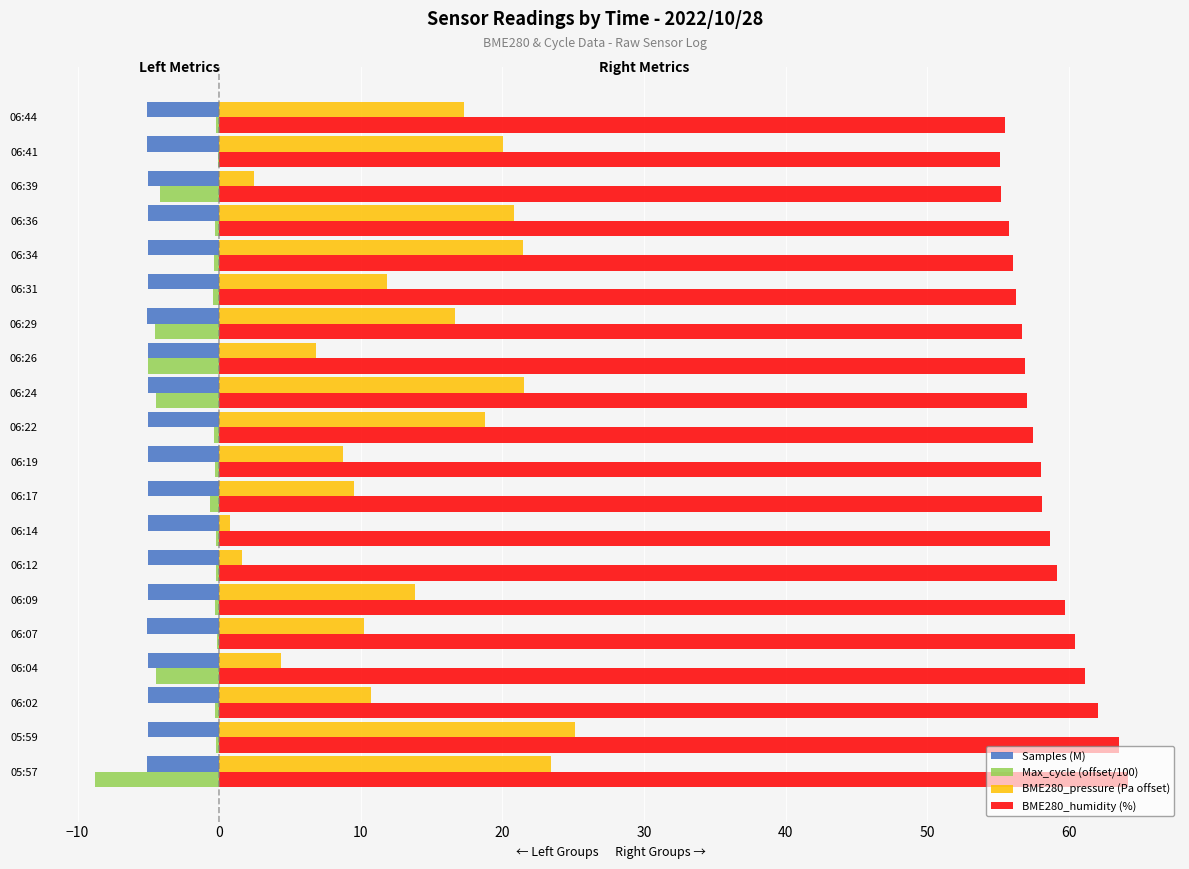

What is the sum of all Samples (M) values?

-101.1